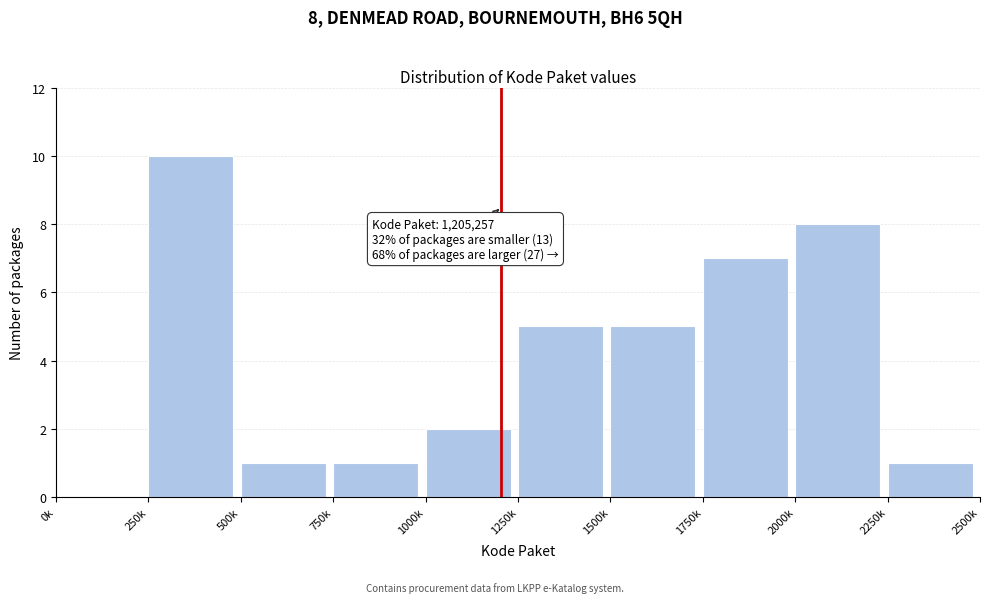

Reading right to left, list all the values displayed in this chart.

2250k=1	2000k=8	1750k=7	1500k=5	1250k=5	1000k=2	750k=1	500k=1	250k=10	0k=0